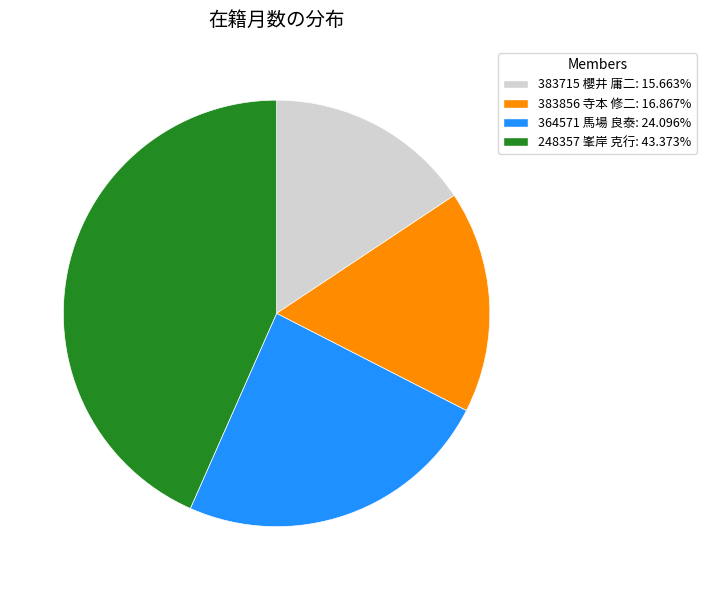

Approximately how many times larger is the value at 248357 峯岸 克行 compared to 383856 寺本 修二?

2.6